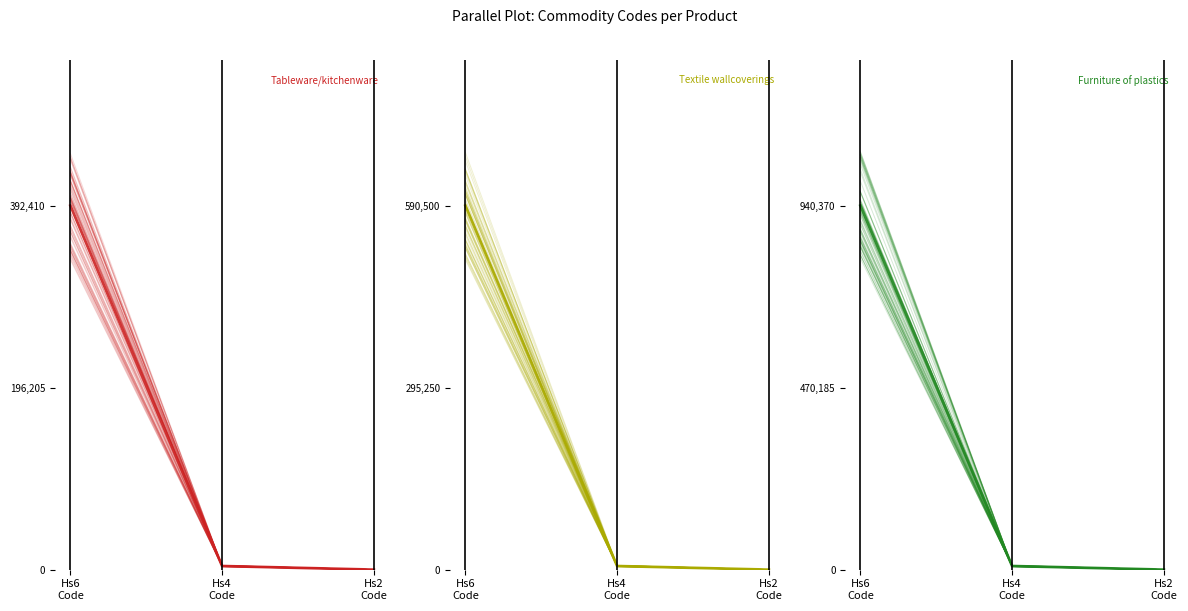

At which category is the sum across all series the highest?

Hs6
Code